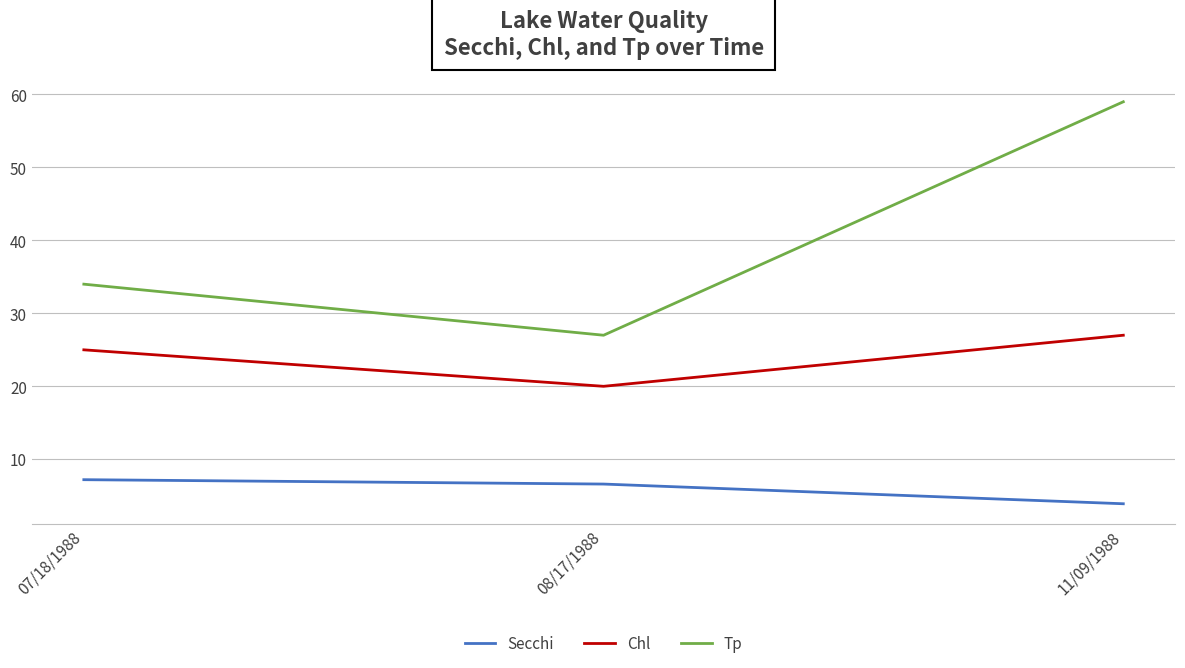

What is the difference between the second highest and minimum values in the Tp series?

7.0